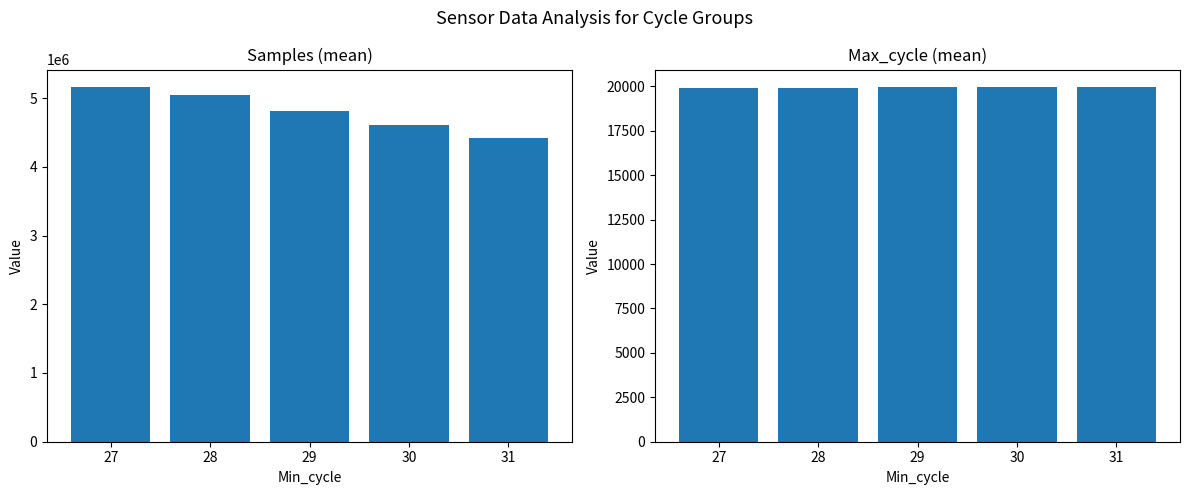

At which label does Max_cycle (mean) reach its minimum?

28